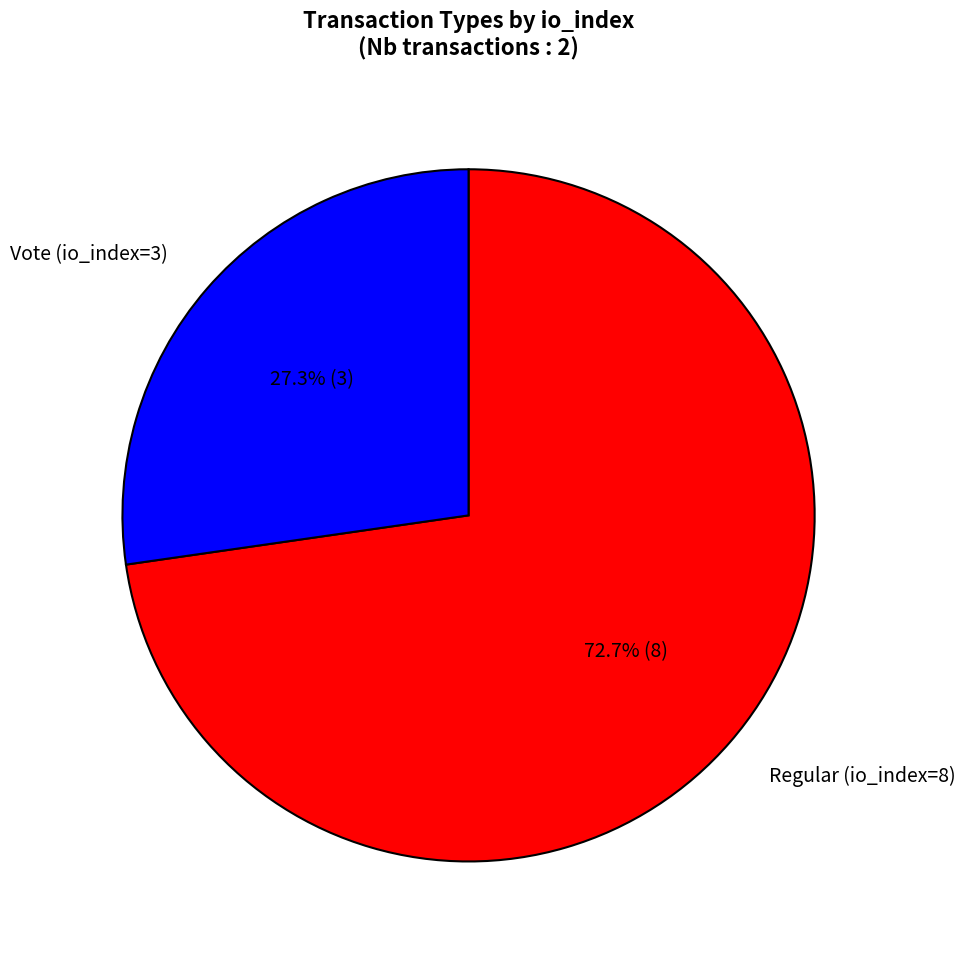

Which category has the smallest portion of the pie?

Vote (io_index=3)